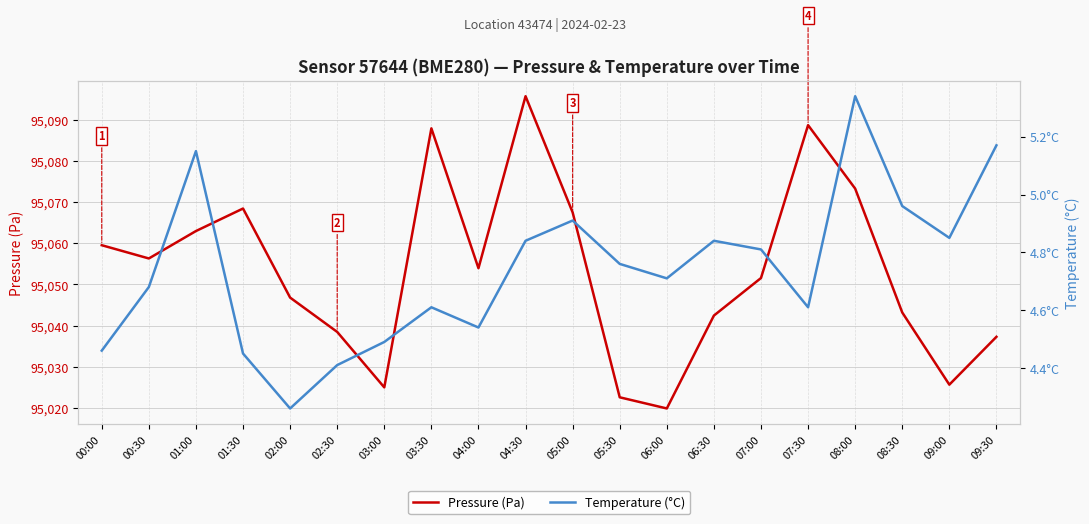

What is the value of the Temperature (°C) point at the 13th from the left?

4.7